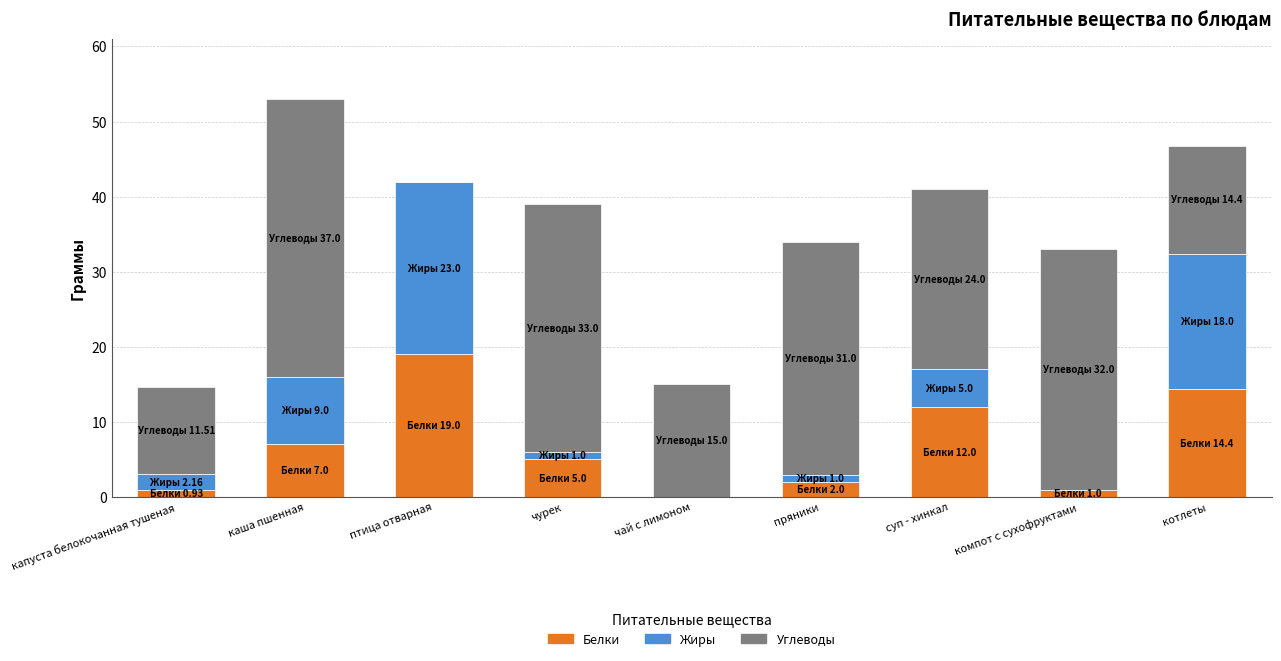

What is the sum of the Белки values at суп - хинкал and чай с лимоном?

12.0